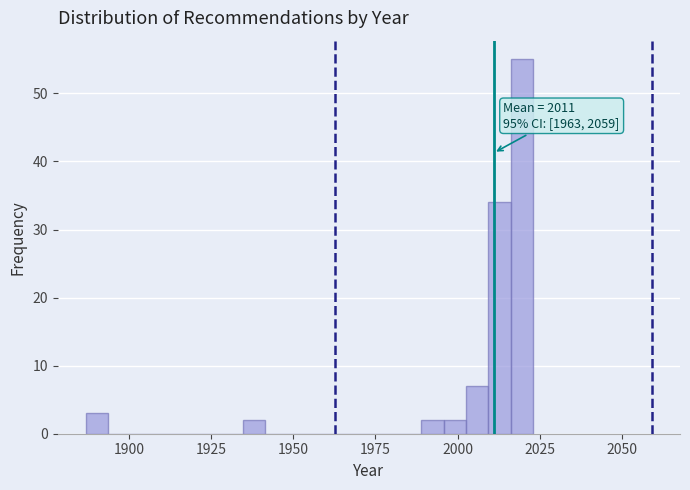

Around what value on the x-axis is the tallest bar? Give the approximate position of its centre, as read against the axis.

2020